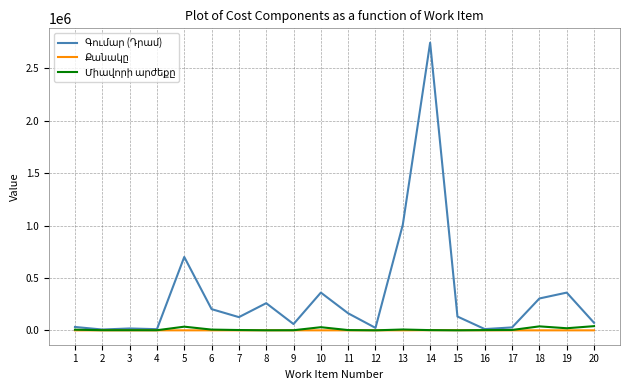

At which category is the sum across all series the highest?

14